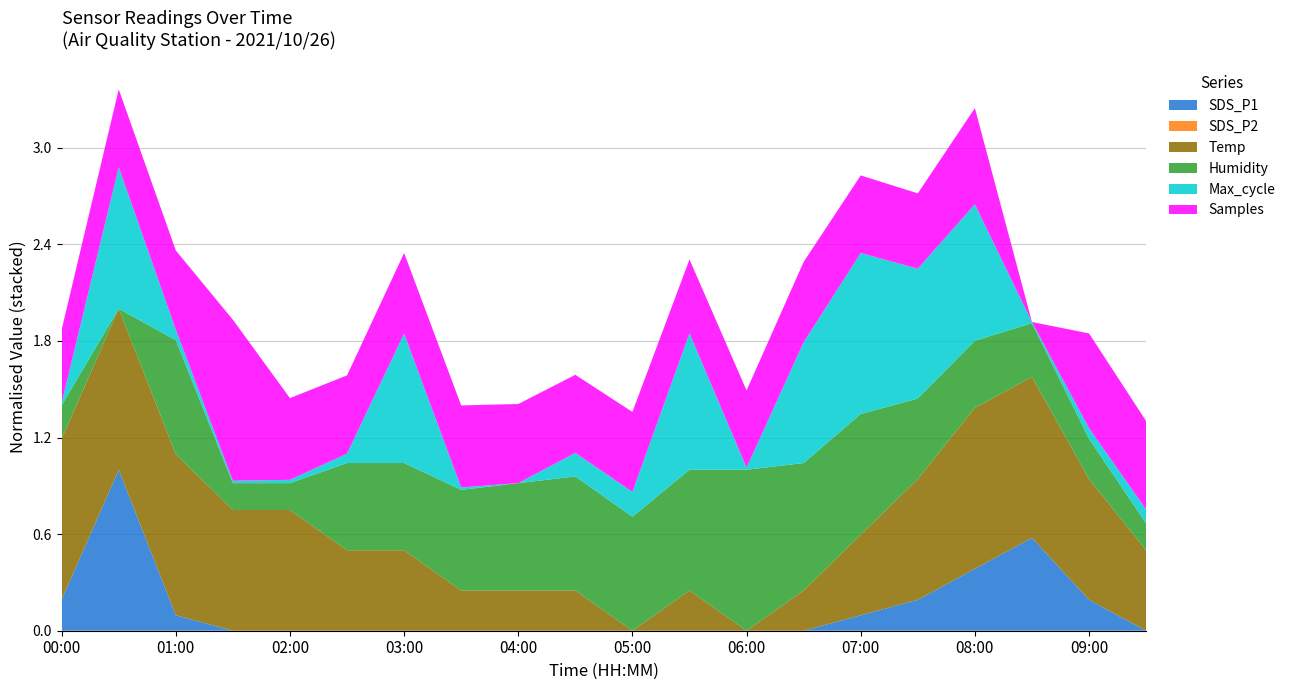

The SDS_P1 series shows 0.1 at 07:00. True or false?

True